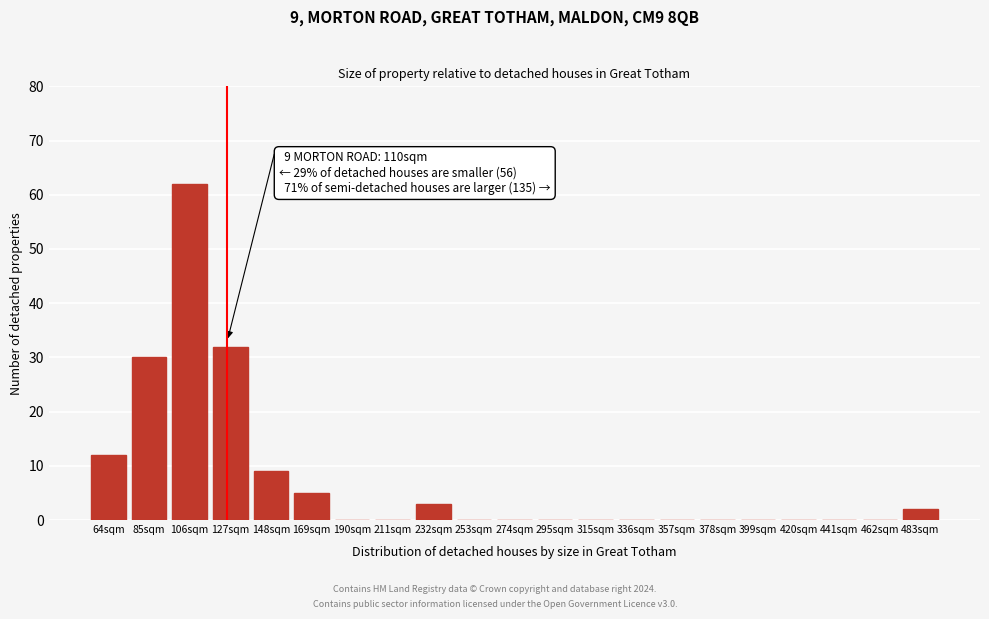

Reading left to right, list all the values displayed in this chart.

64sqm=12	85sqm=30	106sqm=62	127sqm=32	148sqm=9	169sqm=5	190sqm=0	211sqm=0	232sqm=3	253sqm=0	274sqm=0	295sqm=0	315sqm=0	336sqm=0	357sqm=0	378sqm=0	399sqm=0	420sqm=0	441sqm=0	462sqm=0	483sqm=2